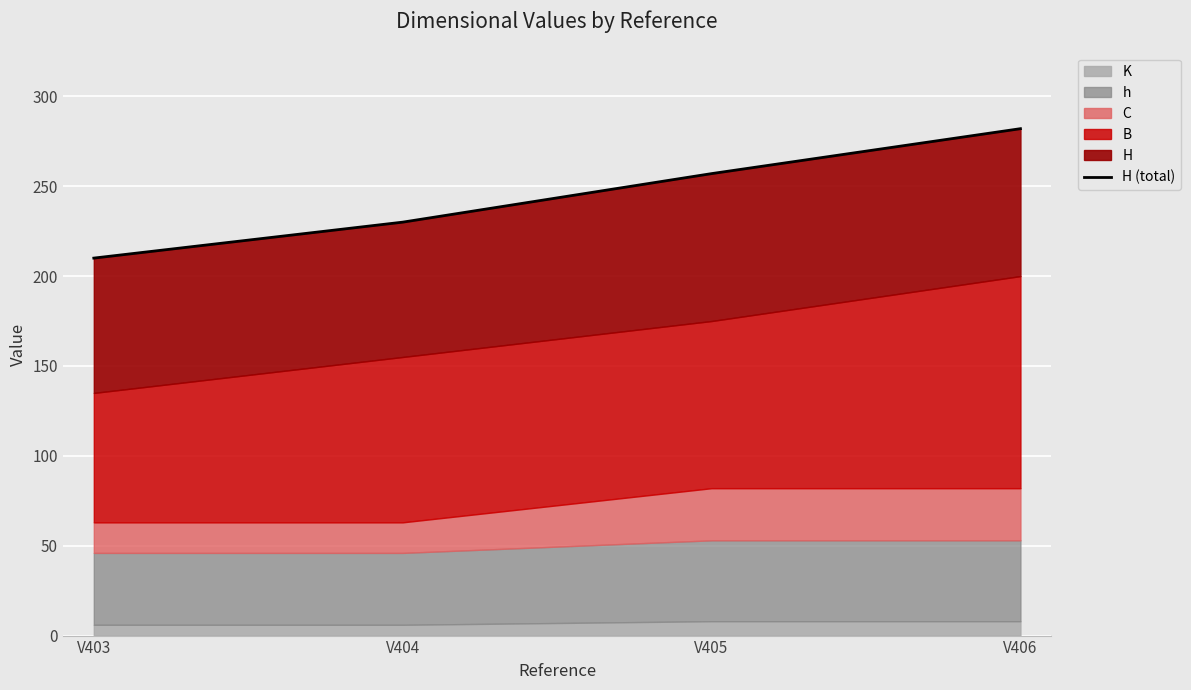

At which category does the chart reach its peak across all series?

V406